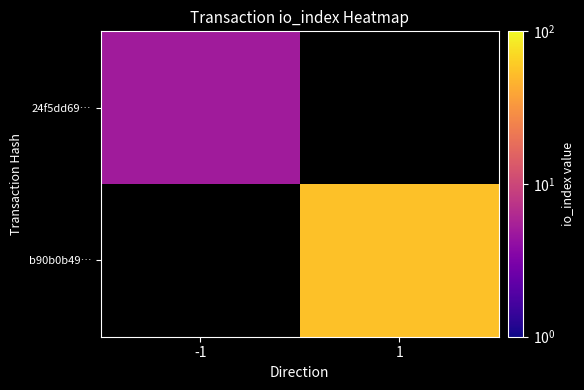

At how many categories does at least one series exceed 38?

1